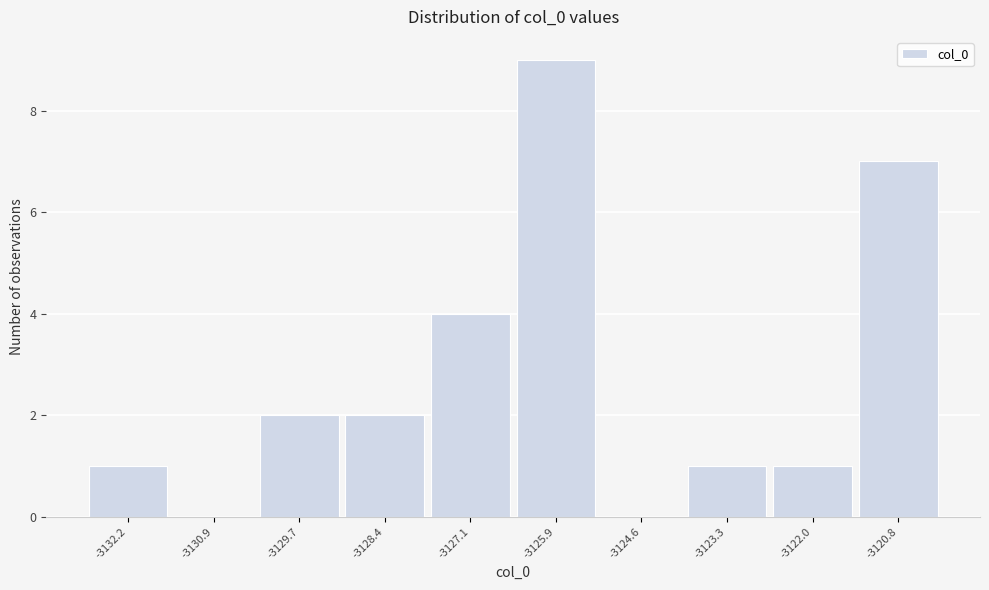

Reading left to right, transcribe all the data shown in this chart.

-3132.2=1	-3130.9=0	-3129.7=2	-3128.4=2	-3127.1=4	-3125.9=9	-3124.6=0	-3123.3=1	-3122.0=1	-3120.8=7